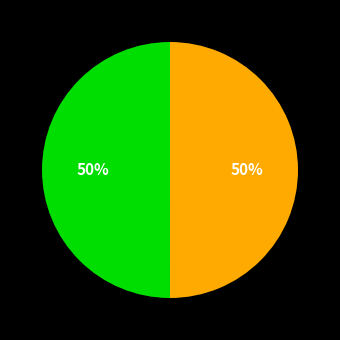

To the nearest percent, what is the average slice percentage?

50%